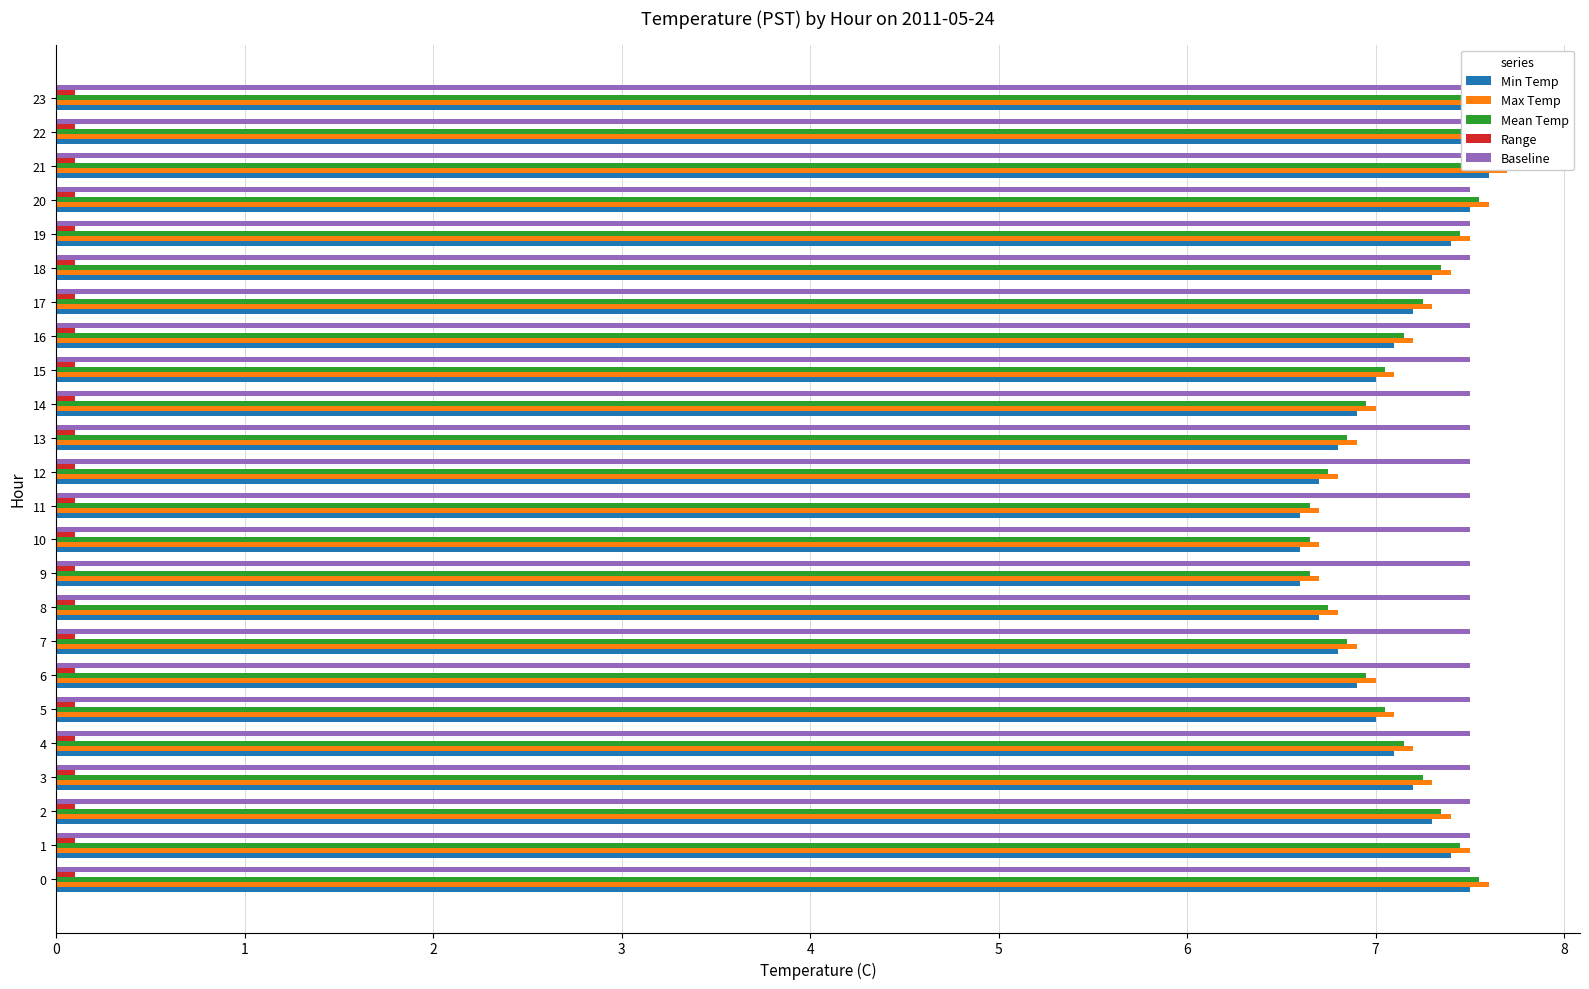

How many data points in Mean Temp are less than 7?

9